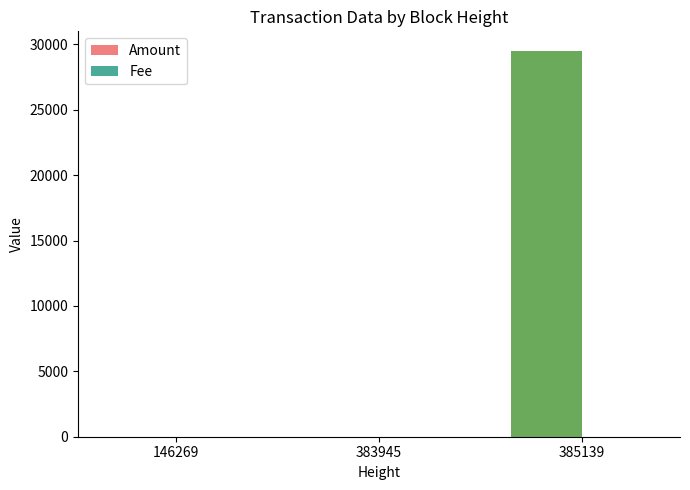

What is the sum of all Amount values?

29524